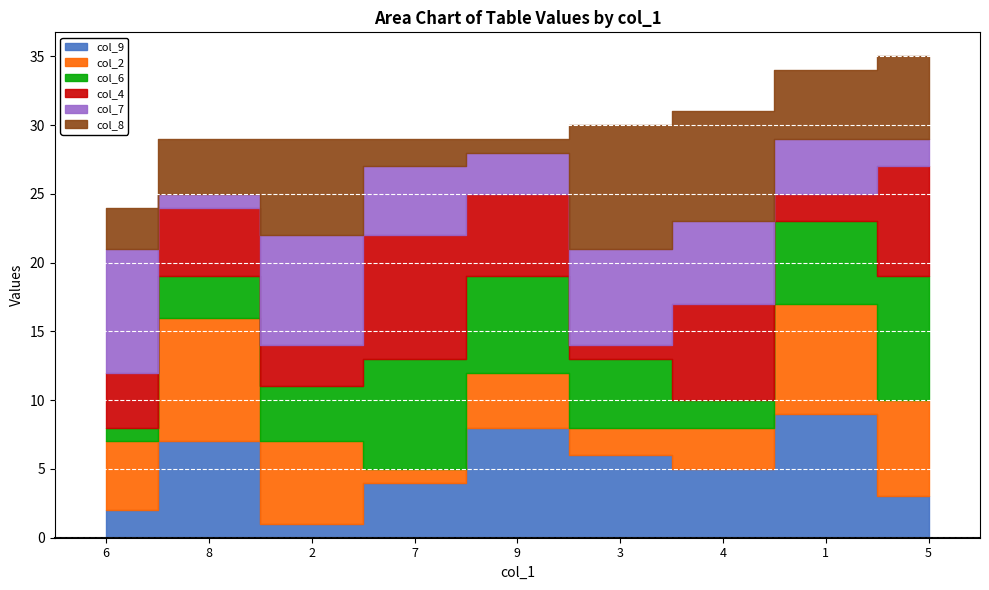

Where is the first local minimum for col_4?

6